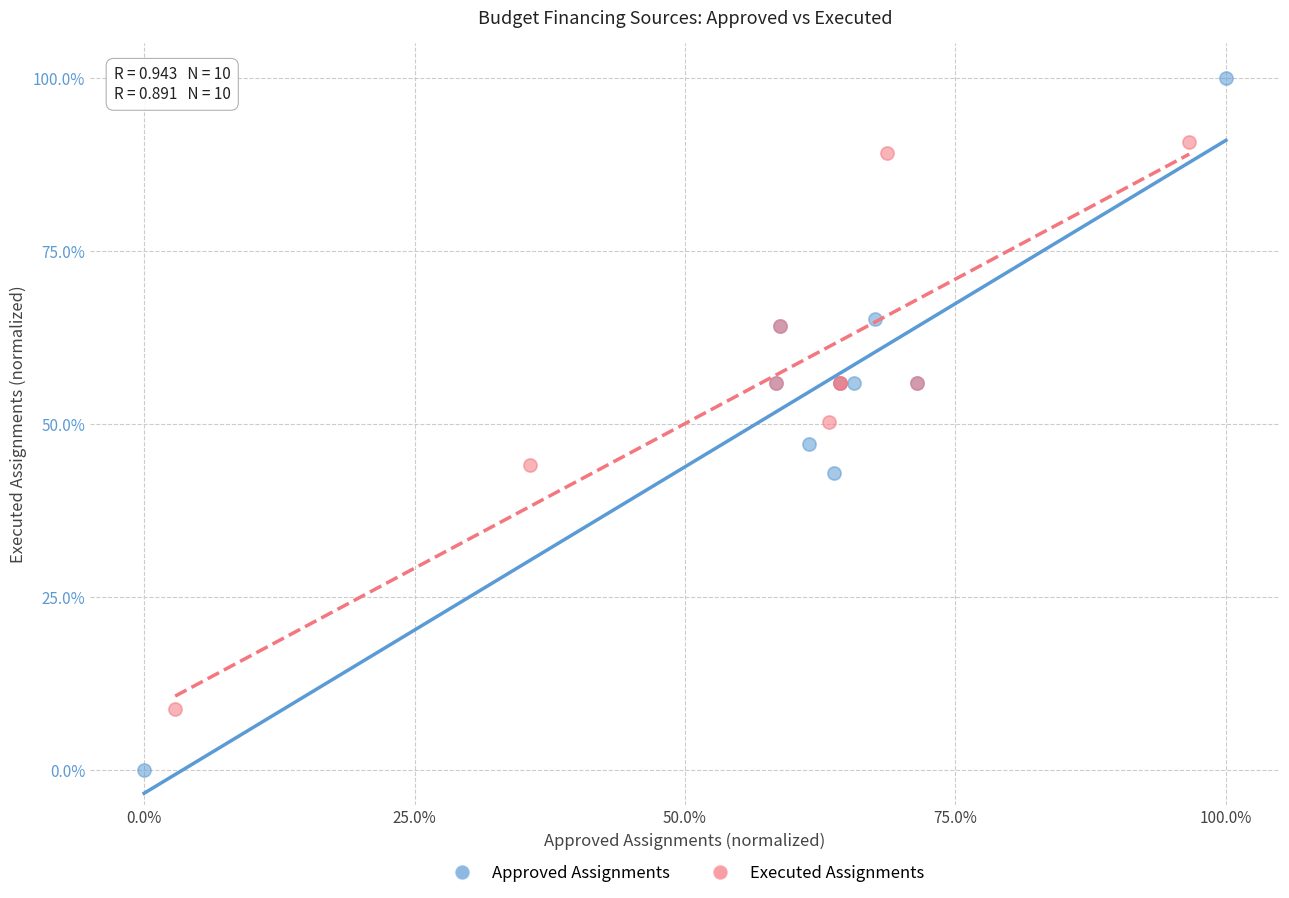

Which series reaches the maximum Y coordinate?

Approved Assignments